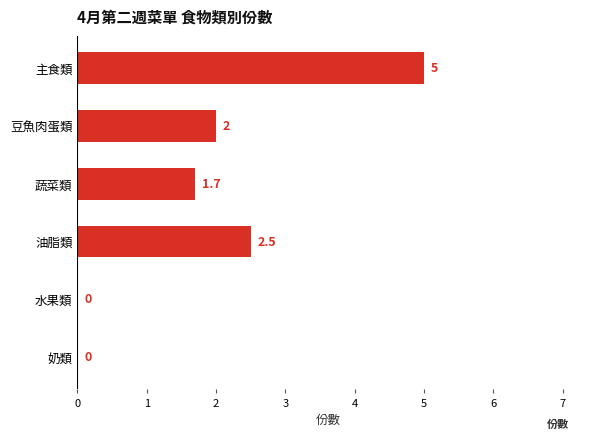

Between 水果類 and 豆魚肉蛋類, which is larger?

豆魚肉蛋類